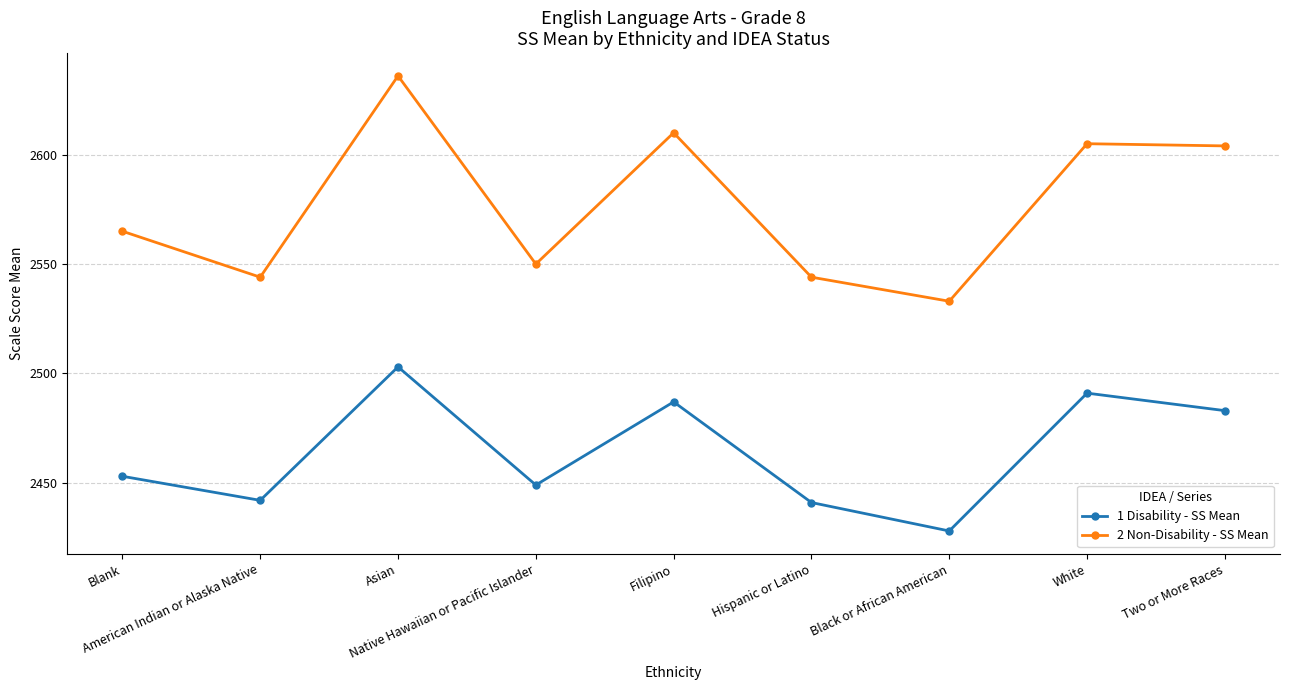

True or false: 1 Disability - SS Mean has a value of 4290 at Asian.

False